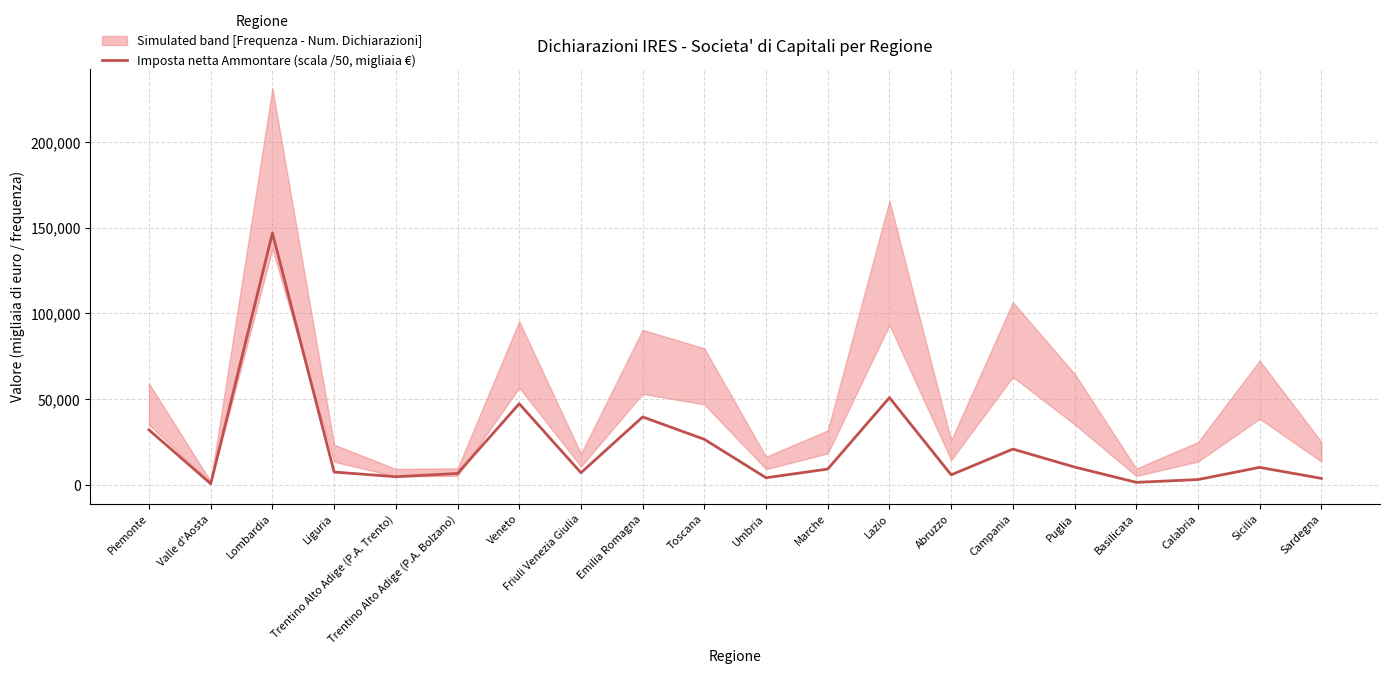

Rank the categories by value from highest to lowest.

Lombardia, Lazio, Veneto, Emilia Romagna, Piemonte, Toscana, Campania, Puglia, Sicilia, Marche, Liguria, Friuli Venezia Giulia, Trentino Alto Adige (P.A. Bolzano), Abruzzo, Trentino Alto Adige (P.A. Trento), Umbria, Sardegna, Calabria, Basilicata, Valle d'Aosta